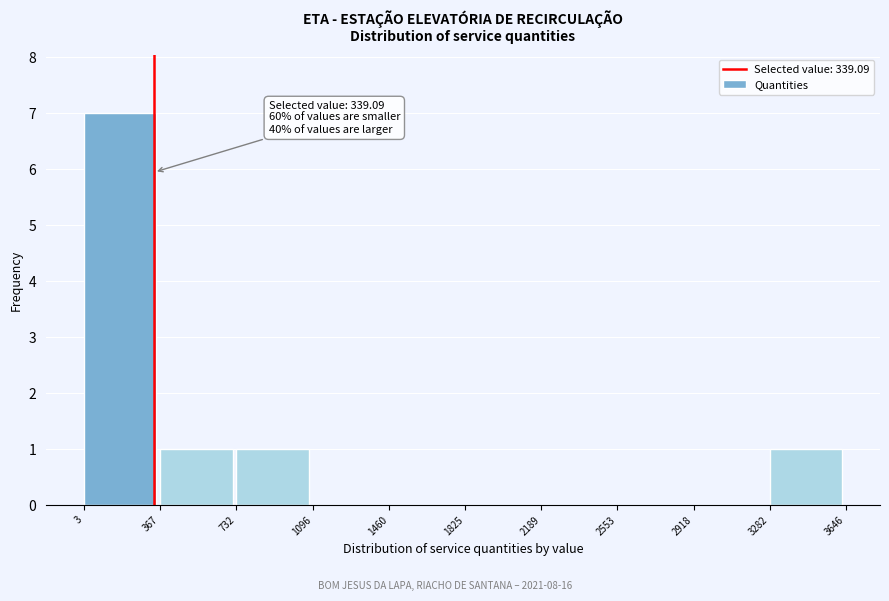

Which range on the x-axis has the tallest bar?

3 to 367